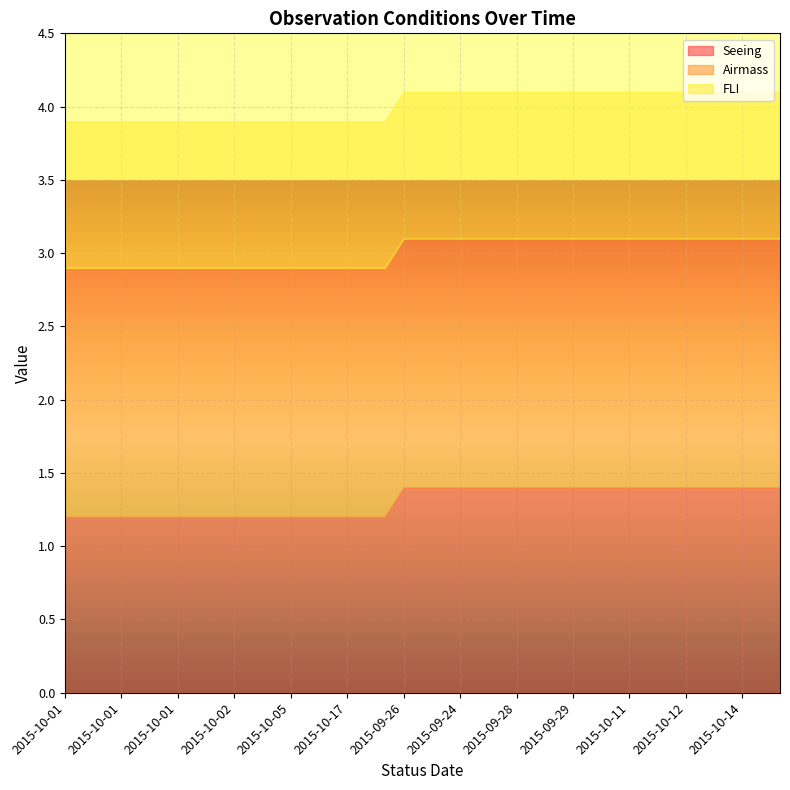

What is the difference between the maximum and second lowest values in the Seeing series?

0.2